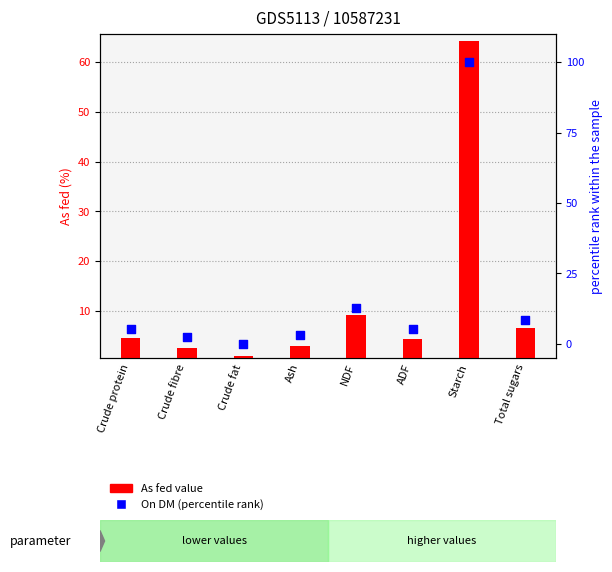

Is the value of On DM (percentile) at Ash greater than the value of As fed value at Ash?

Yes